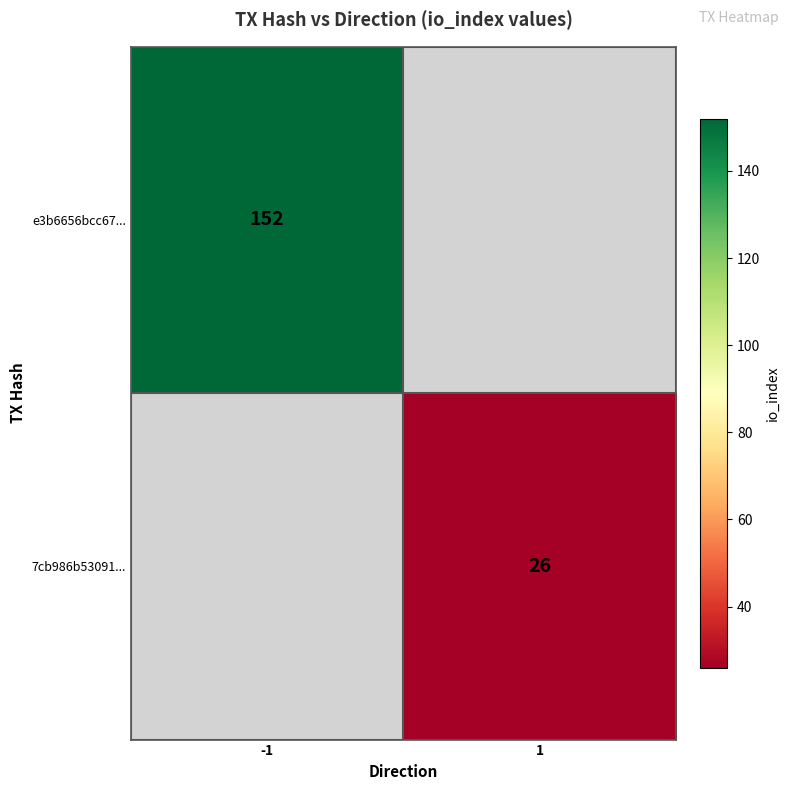

The value of 7cb986b53091... at 1 is 26. True or false?

True